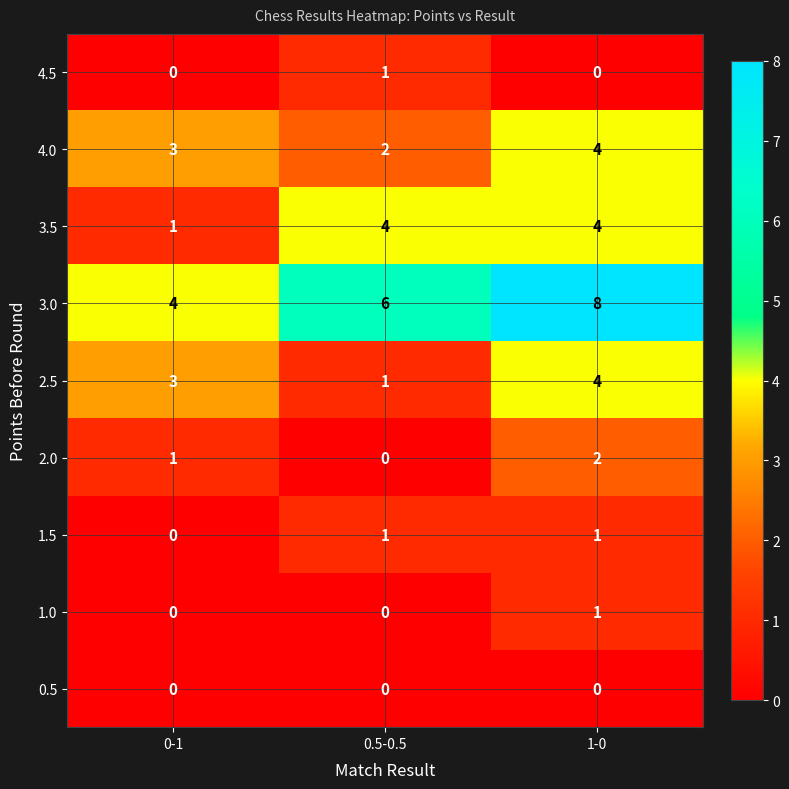

Which series changed the most between 0-1 and 0.5-0.5?

3.5